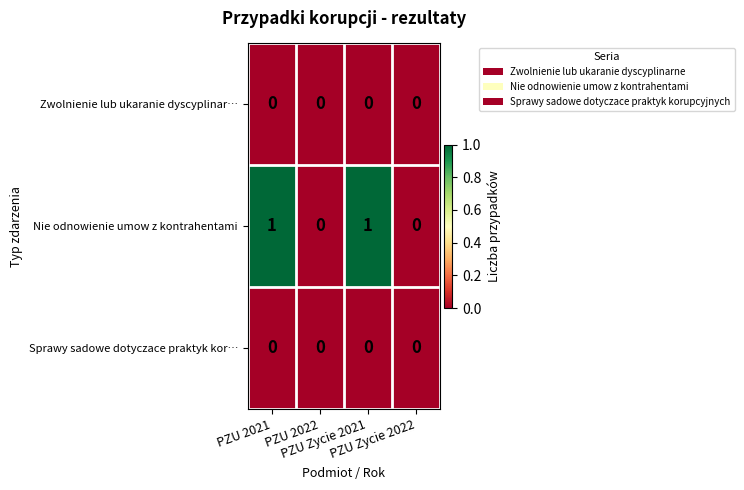

Which series has the largest range (max minus min)?

Nie odnowienie umow z kontrahentami